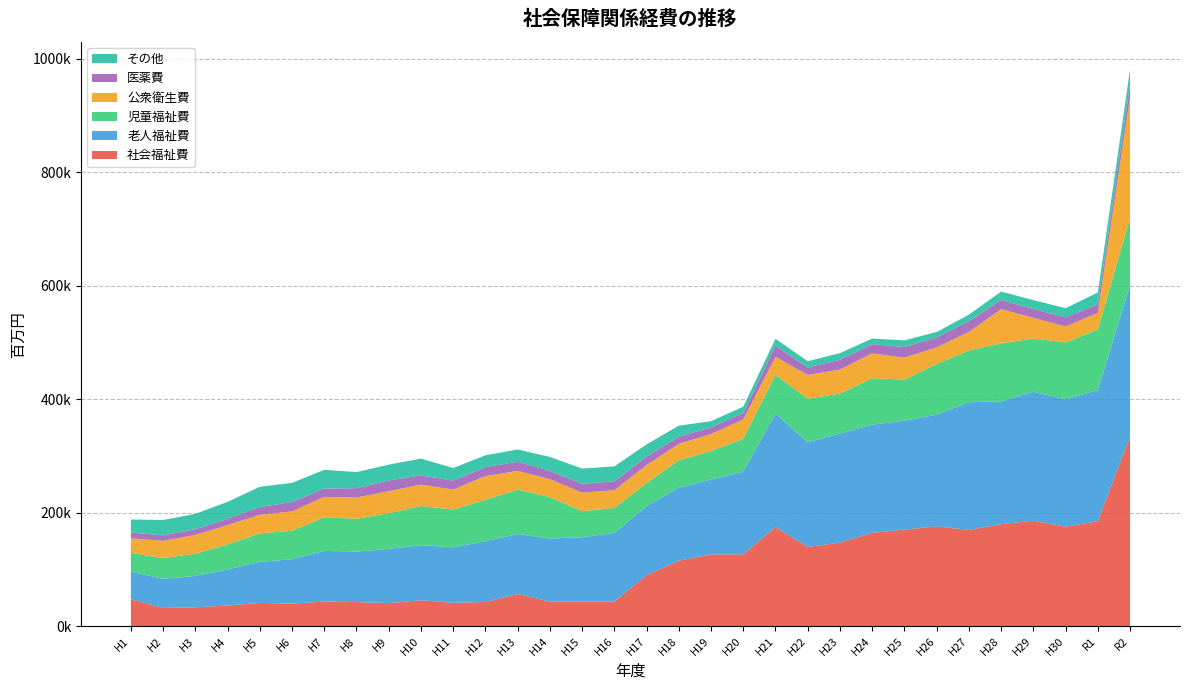

Reading left to right, extract all data points from this chart.

社会福祉費: H1=47202.6	H2=31945.8	H3=33024.5	H4=36312.8	H5=40813.0	H6=39500.3	H7=43210.9	H8=42264.2	H9=40529.8	H10=45538.0	H11=40945.1	H12=42414.8	H13=56528.4	H14=43237.5	H15=43274.0	H16=43300.3	H17=89782.7	H18=115175.9	H19=126306.2	H20=126469.7	H21=174303.3	H22=139336.3	H23=147169.6	H24=164275.9	H25=170071.6	H26=175625.4	H27=169435.6	H28=179571.5	H29=185592.6	H30=175134.4	R1=184703.4	R2=334218.1
老人福祉費: H1=48673.2	H2=51358.9	H3=55392.9	H4=63453.6	H5=72429.6	H6=78232.1	H7=89269.1	H8=89108.4	H9=95344.5	H10=97025.6	H11=97819.4	H12=107150.7	H13=105640.4	H14=111040.2	H15=113375.2	H16=120906.7	H17=121764.5	H18=128720.0	H19=132100.4	H20=145632.2	H21=200411.3	H22=184675.6	H23=192210.2	H24=190575.7	H25=191957.9	H26=196892.6	H27=225081.9	H28=216257.2	H29=227409.3	H30=224360.9	R1=231123.3	R2=266237.3
児童福祉費: H1=33082.1	H2=36411.6	H3=39200.7	H4=44036.0	H5=50119.7	H6=50290.2	H7=59222.5	H8=57633.7	H9=63075.6	H10=69041.0	H11=66536.3	H12=73109.0	H13=78215.1	H14=72983.5	H15=45852.8	H16=43954.3	H17=40536.8	H18=48016.8	H19=50112.4	H20=57827.4	H21=68220.5	H22=76559.4	H23=70339.0	H24=81933.3	H25=72466.7	H26=89129.3	H27=91305.4	H28=102328.6	H29=93874.2	H30=100168.3	R1=106871.3	R2=118268.1
公衆衛生費: H1=25766.5	H2=30373.5	H3=32978.9	H4=34225.3	H5=32908.1	H6=34138.2	H7=35934.1	H8=37444.8	H9=38720.0	H10=37700.1	H11=35243.2	H12=41606.3	H13=32983.5	H14=31579.6	H15=32580.9	H16=31252.0	H17=31646.6	H18=29228.1	H19=29801.5	H20=34122.2	H21=31426.5	H22=41974.5	H23=42259.4	H24=43762.3	H25=38517.6	H26=29519.1	H27=32416.3	H28=60391.5	H29=36234.7	H30=28297.4	R1=29177.0	R2=213900.3
医薬費: H1=10125.5	H2=9828.5	H3=10076.1	H4=10953.1	H5=13414.5	H6=16513.1	H7=14740.2	H8=16537.5	H9=18874.8	H10=16173.6	H11=15710.3	H12=15853.9	H13=16205.6	H14=14842.5	H15=15697.6	H16=15618.8	H17=14944.0	H18=12388.5	H19=11929.3	H20=11521.1	H21=19692.2	H22=13263.0	H23=17272.5	H24=16319.3	H25=18642.2	H26=17522.2	H27=18847.6	H28=16223.2	H29=15564.9	H30=16110.8	R1=15148.5	R2=21159.8
その他: H1=22908.0	H2=27004.1	H3=27050.6	H4=29886.6	H5=35785.6	H6=33600.3	H7=33045.4	H8=28363.0	H9=27933.6	H10=29592.4	H11=22245.6	H12=20776.0	H13=21627.5	H14=24423.3	H15=26772.2	H16=26326.1	H17=21464.4	H18=19670.0	H19=10779.8	H20=11098.0	H21=12142.5	H22=10950.1	H23=11718.5	H24=9772.7	H25=11865.1	H26=9557.0	H27=11700.7	H28=14700.5	H29=15796.5	H30=16078.6	R1=20889.7	R2=26626.8